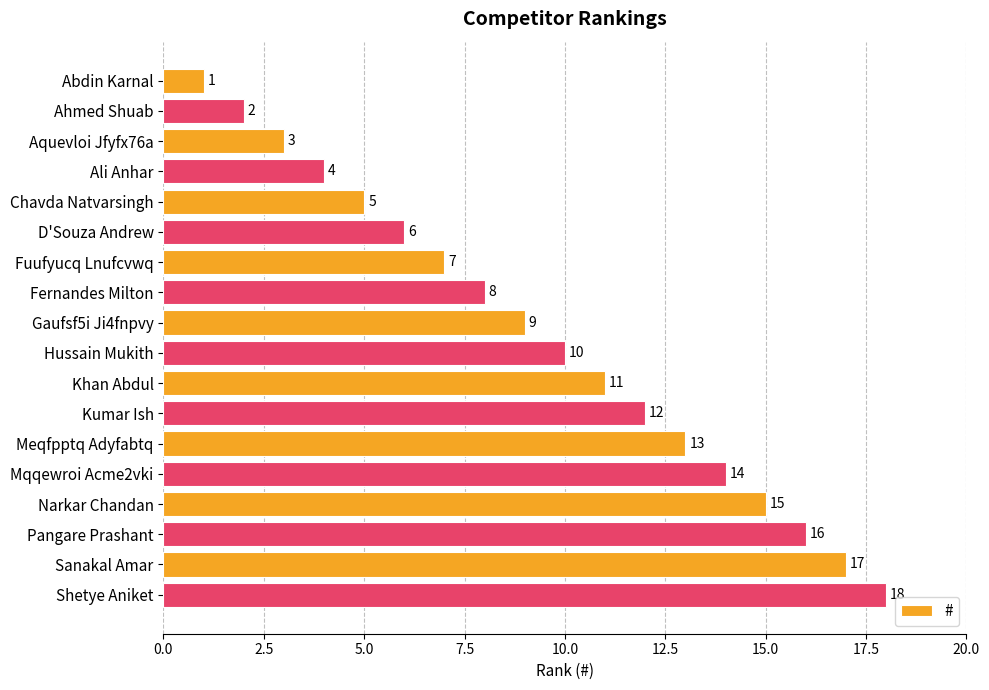

List the labels in order of value, smallest first.

Abdin Karnal, Ahmed Shuab, Aquevloi Jfyfx76a, Ali Anhar, Chavda Natvarsingh, D'Souza Andrew, Fuufyucq Lnufcvwq, Fernandes Milton, Gaufsf5i Ji4fnpvy, Hussain Mukith, Khan Abdul, Kumar Ish, Meqfpptq Adyfabtq, Mqqewroi Acme2vki, Narkar Chandan, Pangare Prashant, Sanakal Amar, Shetye Aniket